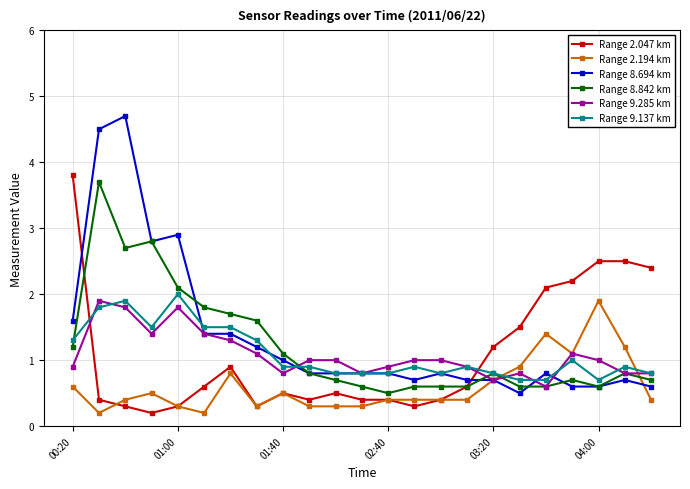

True or false: Range 8.694 km has more than 0 points higher than both neighbors.

True